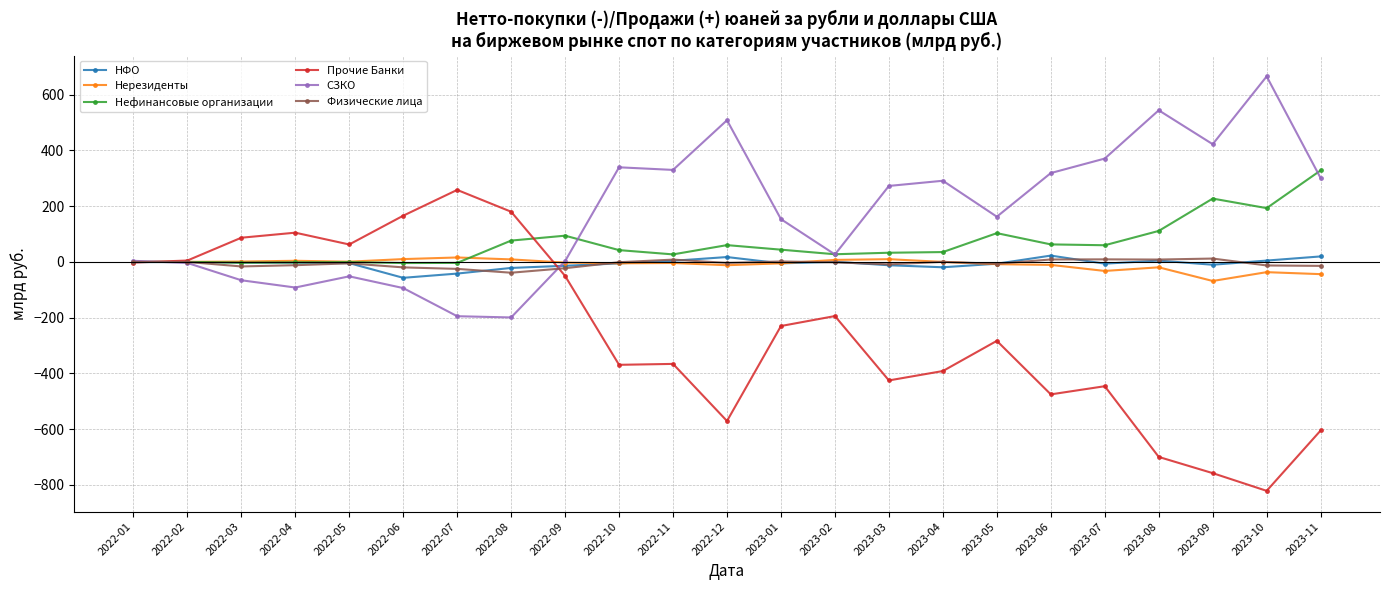

True or false: Физические лица has more than 2 points higher than both neighbors.

True